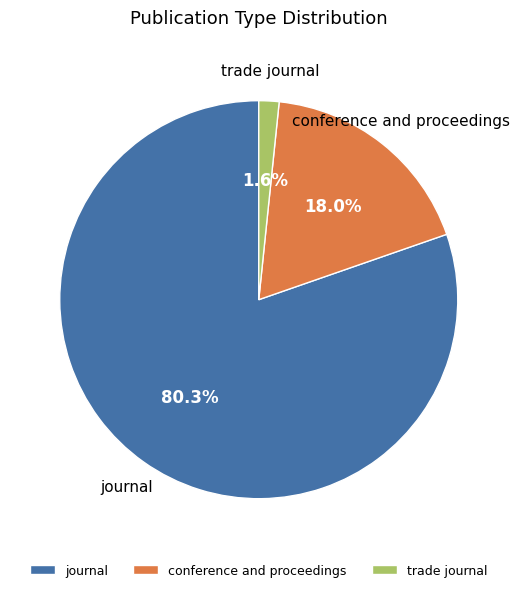

True or false: trade journal accounts for 7% of the total.

False